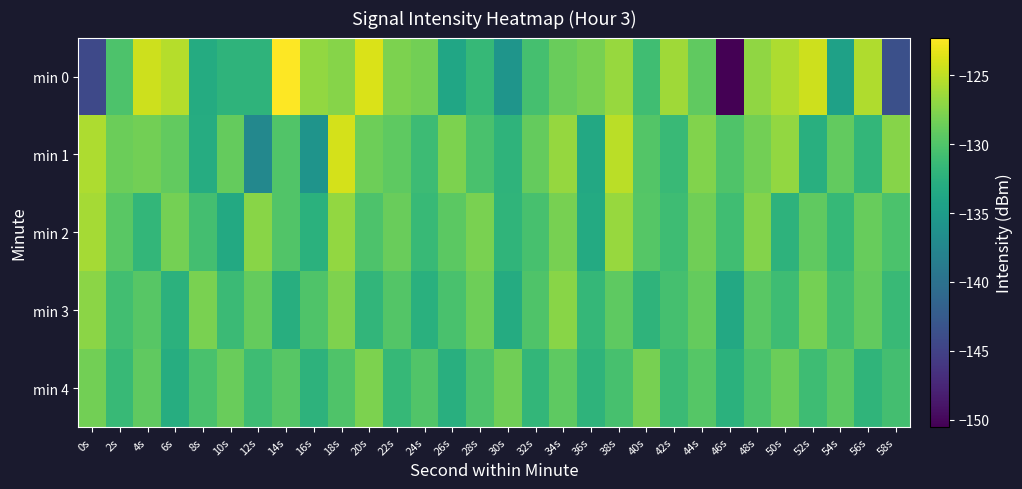

What is the difference between the highest and lowest values at 20s?

8.0